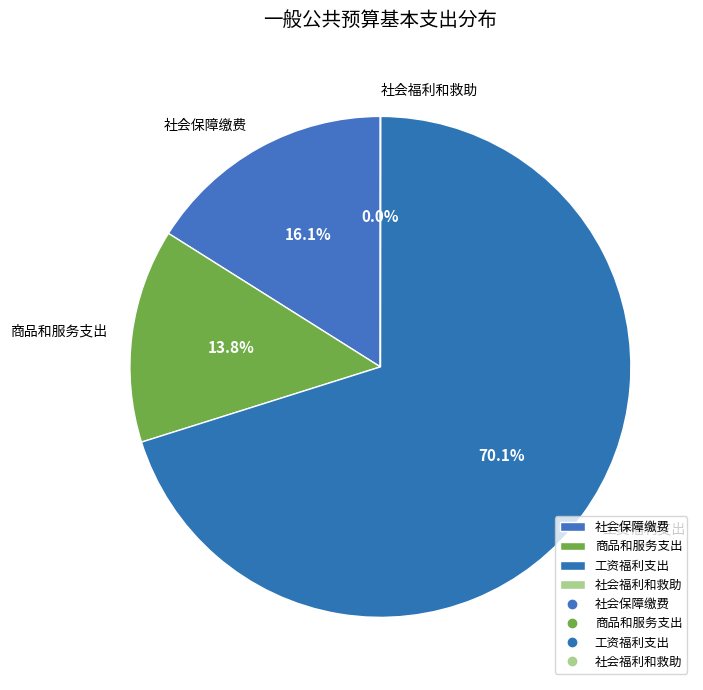

What is the largest slice in the pie chart?

工资福利支出